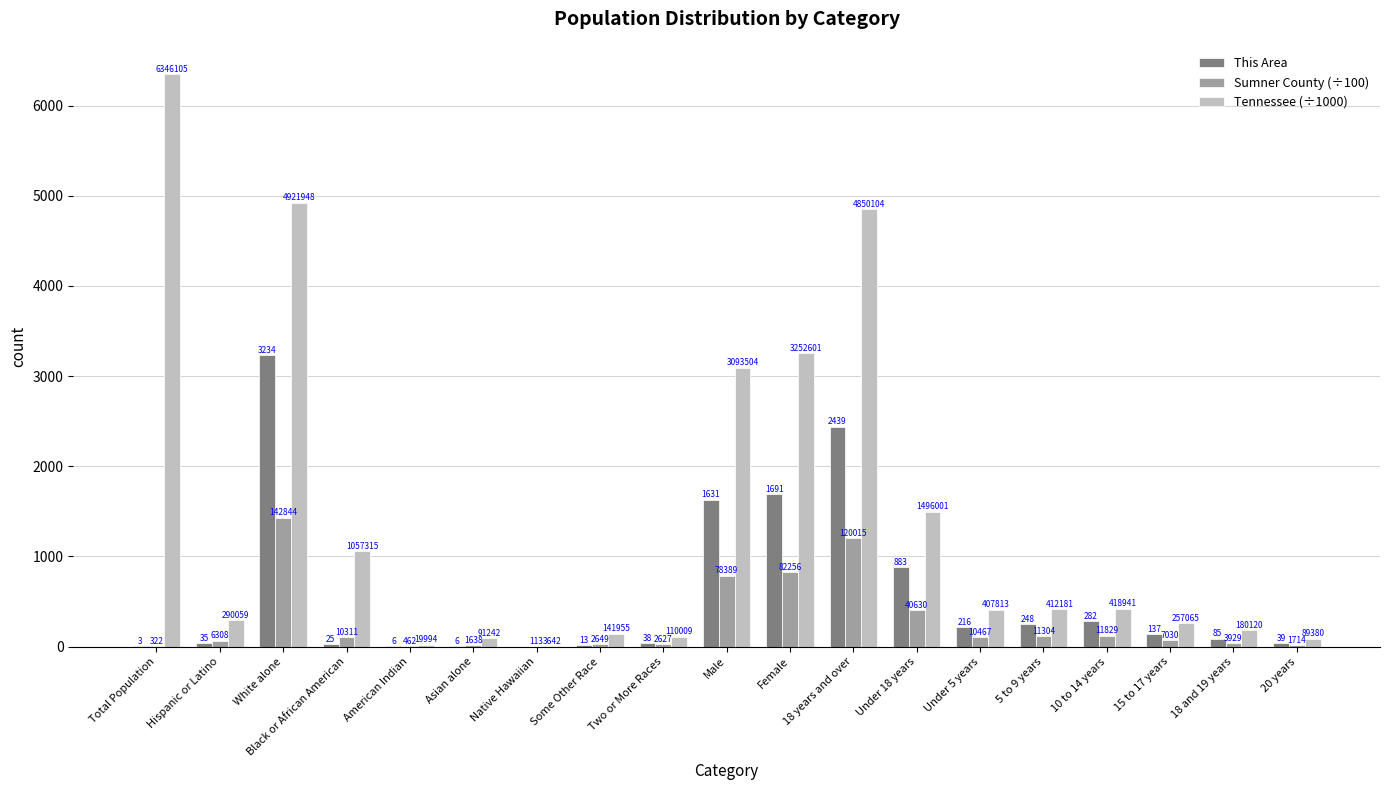

What are all the series names shown in the legend?

This Area, Sumner County (÷100), Tennessee (÷1000)